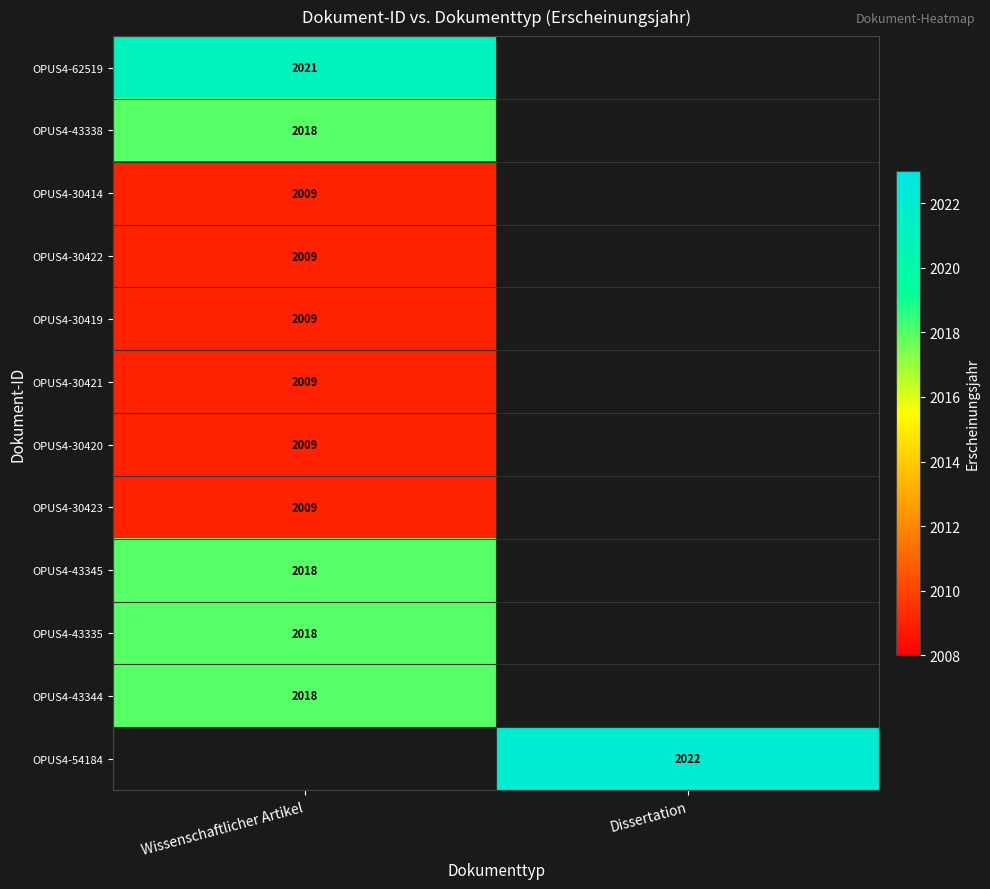

Which category has the lowest value across all series?

Wissenschaftlicher Artikel